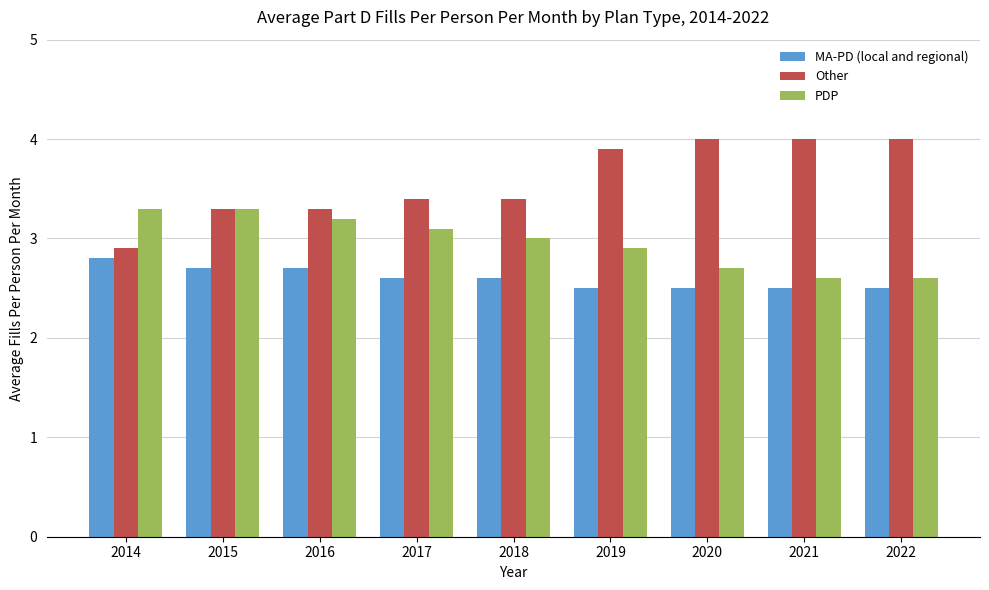

What is the total value across all series at 2019?

9.3